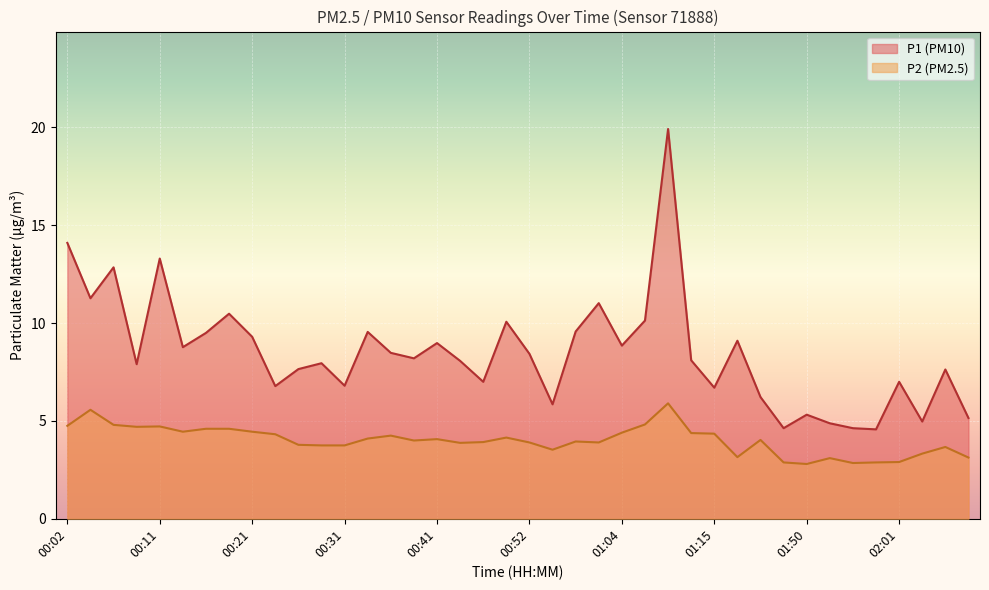

At which label does P1 first exceed 8?

00:02